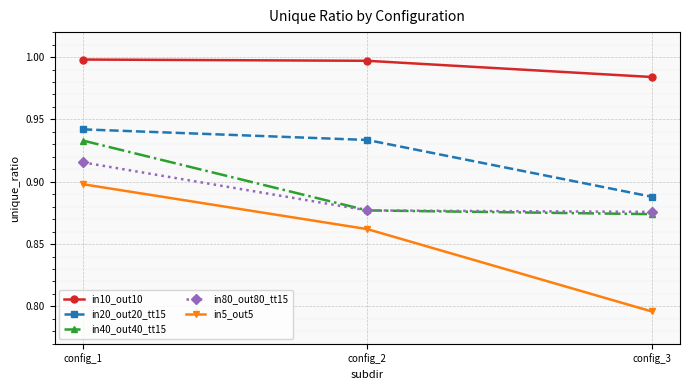

At which category is the sum across all series the highest?

config_1